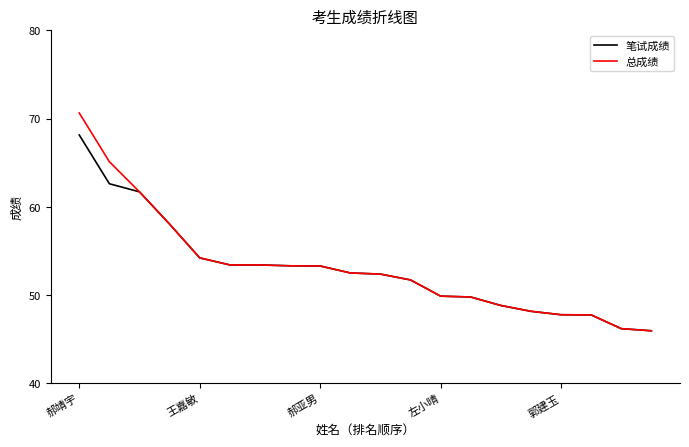

What is the maximum value shown in the chart?

70.6